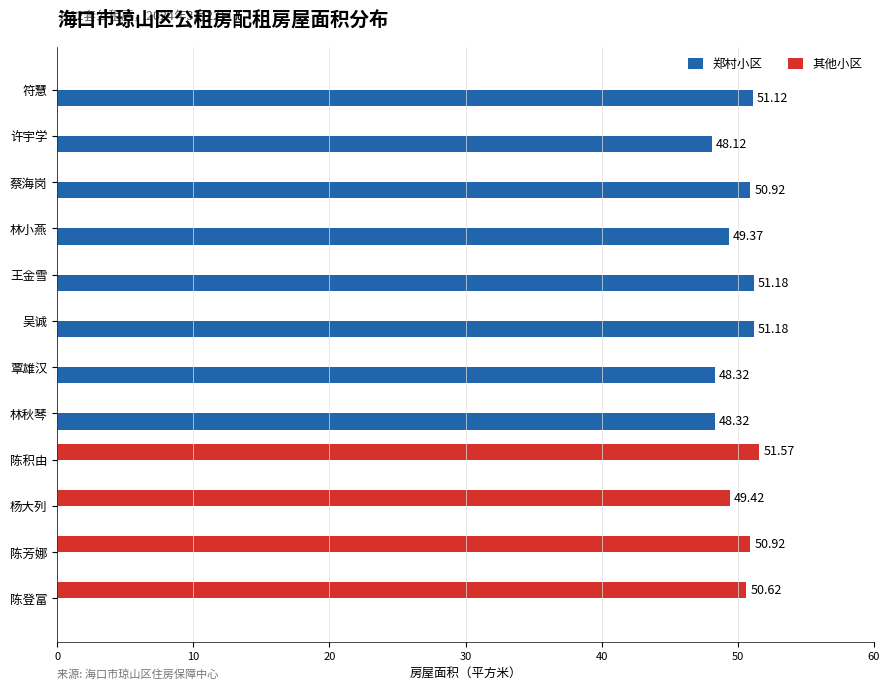

Between 许宇学 and 杨大列, which series saw the biggest shift?

其他小区